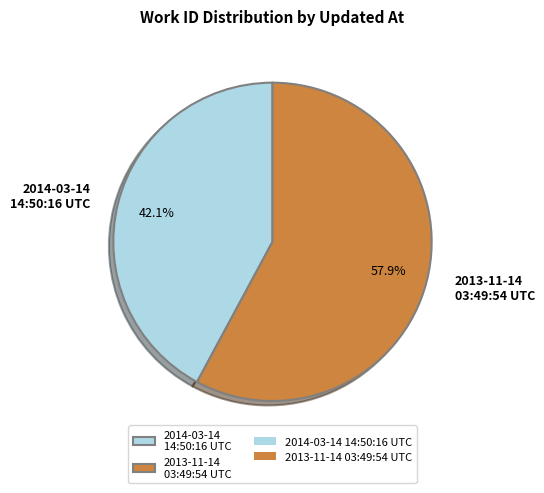

Does 2014-03-14 14:50:16 UTC account for over 50% of the chart?

No